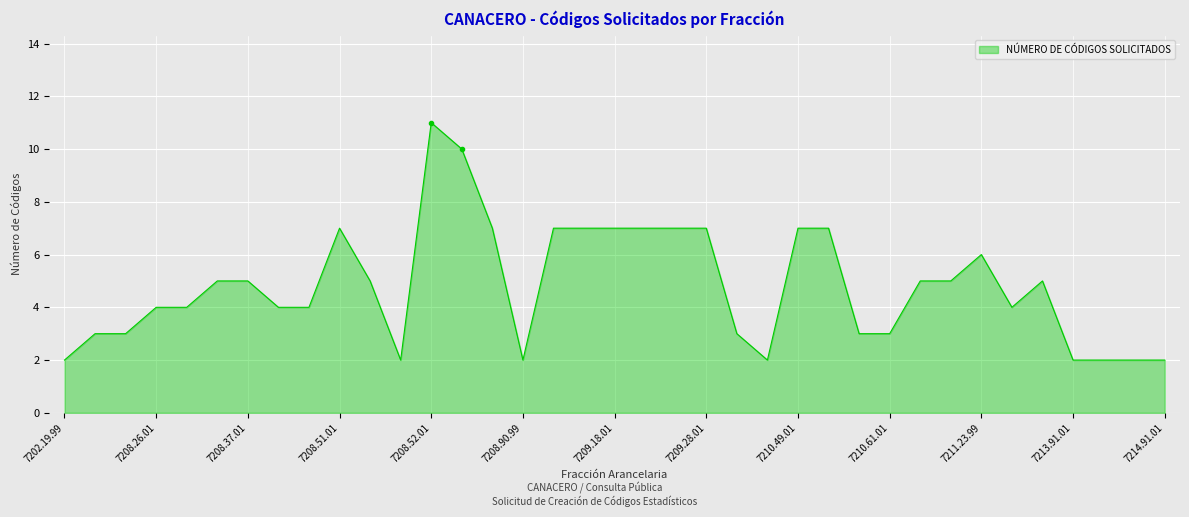

What is the difference between the maximum and minimum values?

9